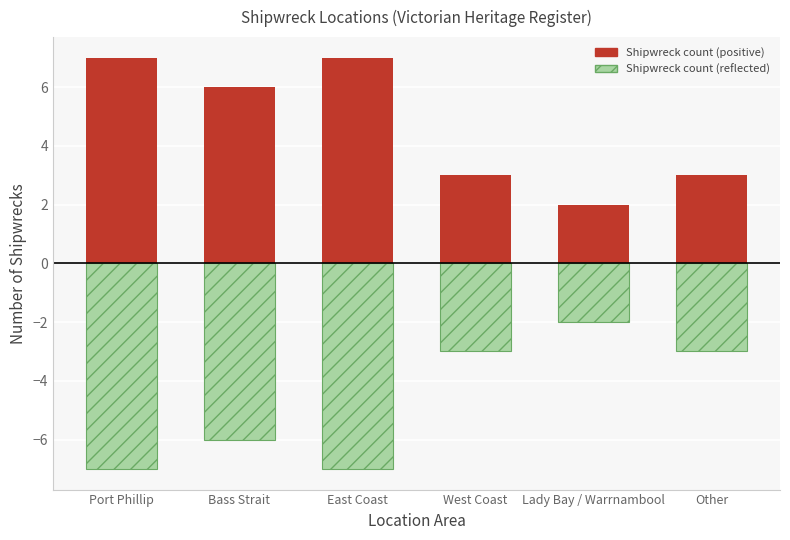

Which series has the widest spread of values?

Shipwreck count (positive)